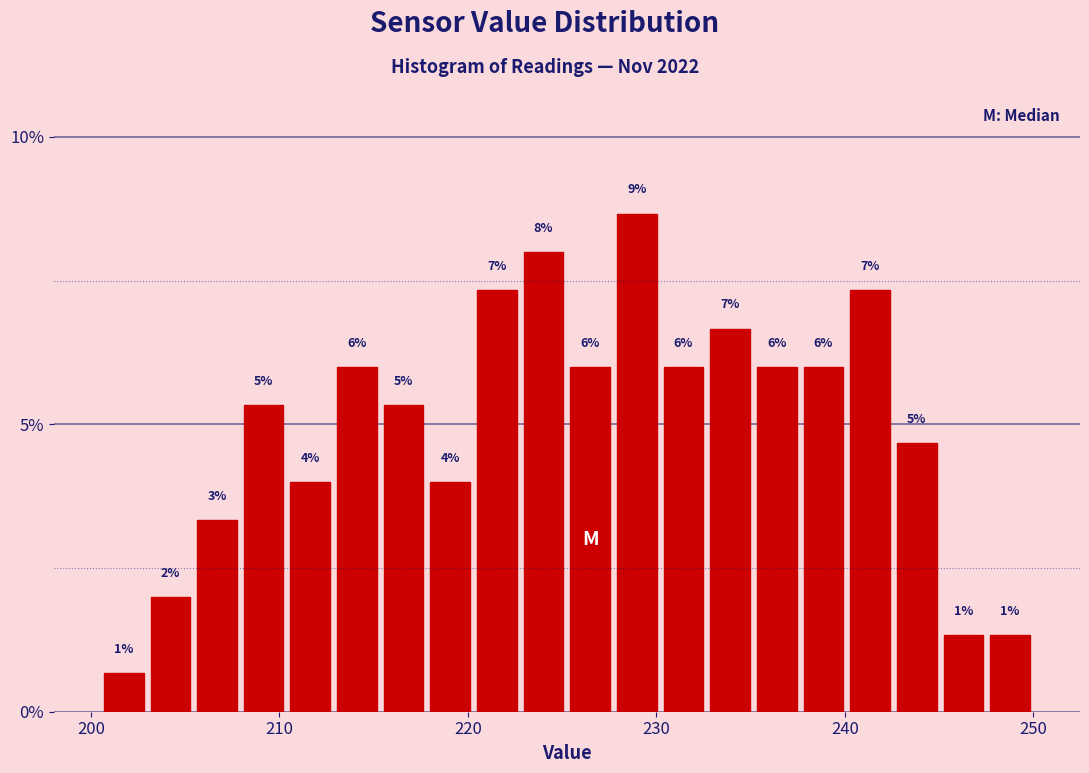

Around what value on the x-axis is the tallest bar? Give the approximate position of its centre, as read against the axis.

229